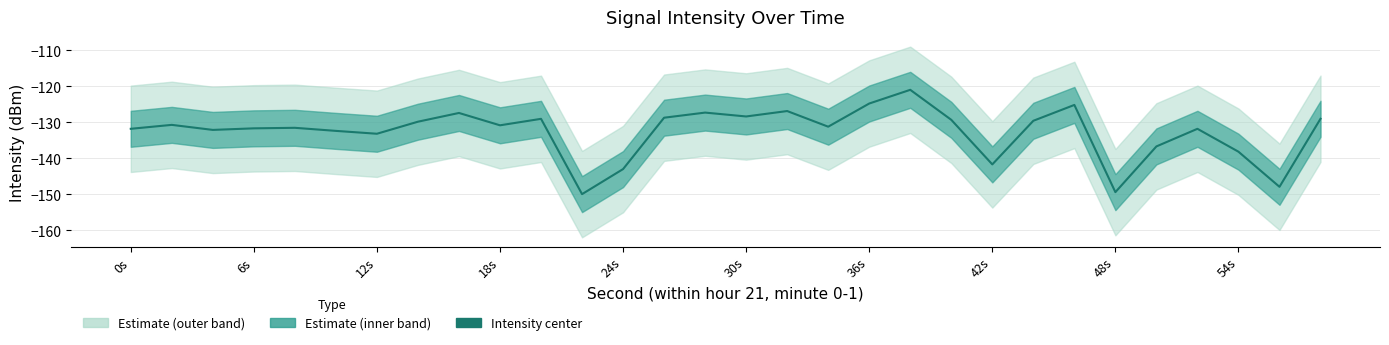

What is the sum of all values?

-3979.4